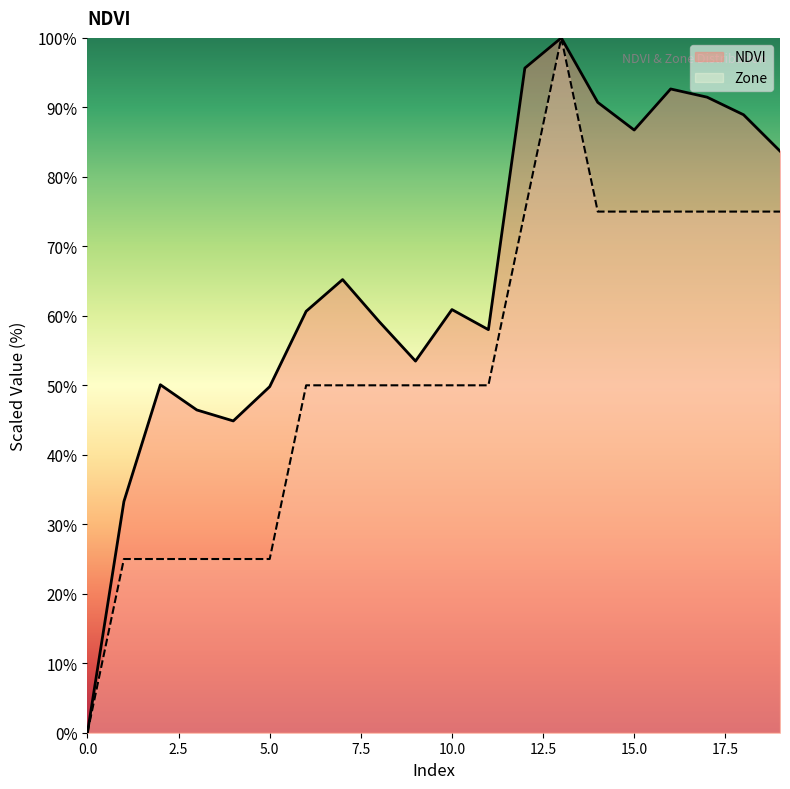

Does the chart have visible grid lines?

No